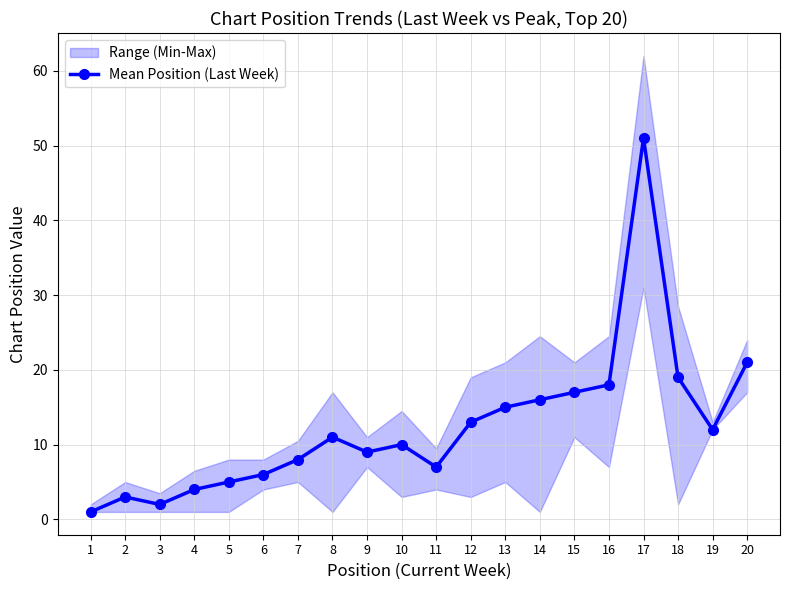

How many categories are shown in the chart?

20